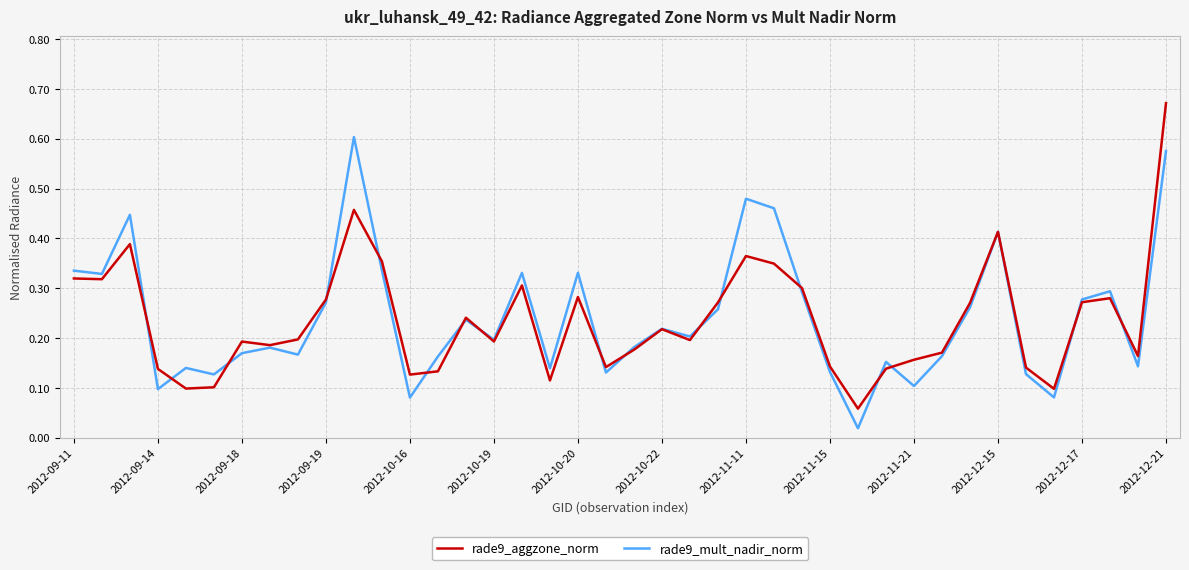

Does the chart display data point markers on the line(s)?

No